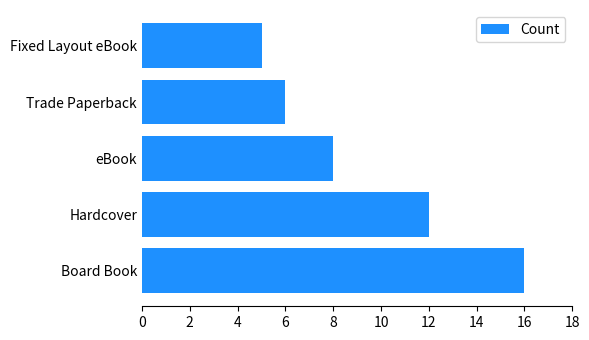

Does the chart contain any negative values?

No